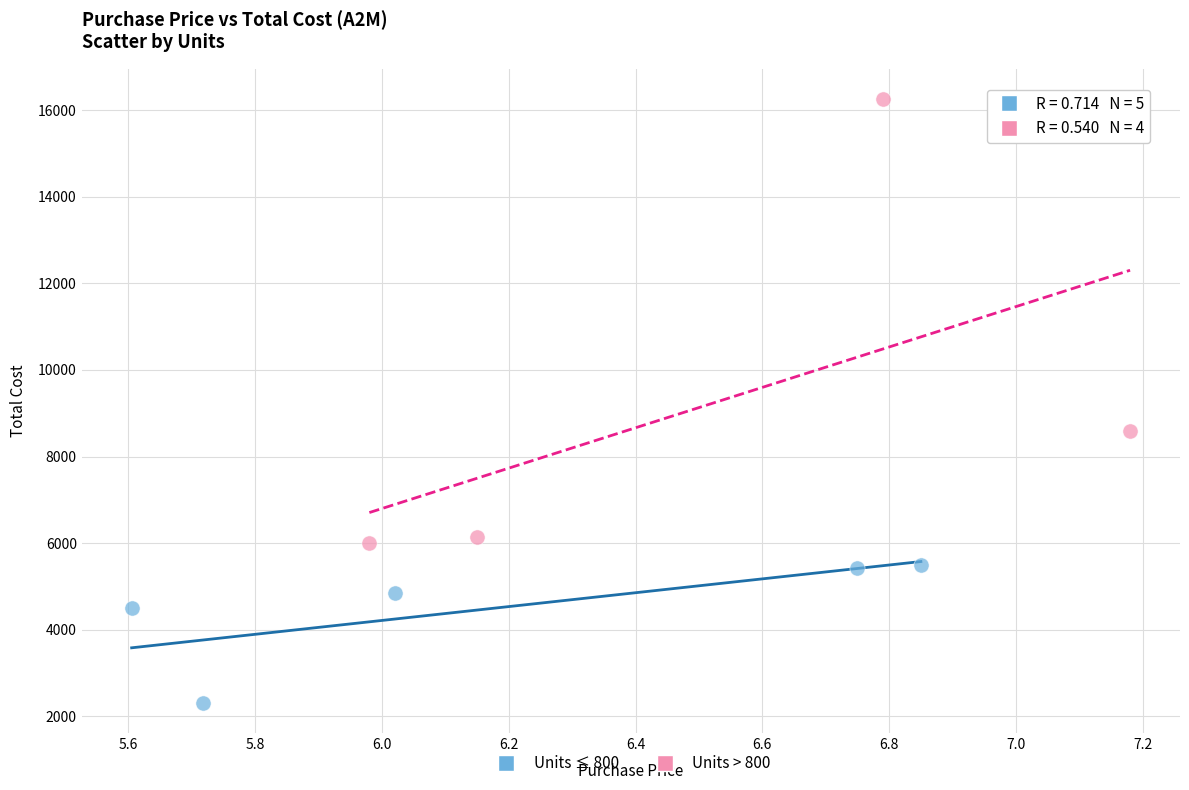

Which series has the largest Y range (max minus min)?

Units > 800